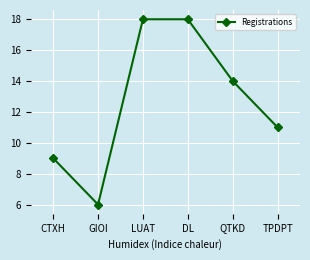

What is the difference between the maximum and minimum values?

12